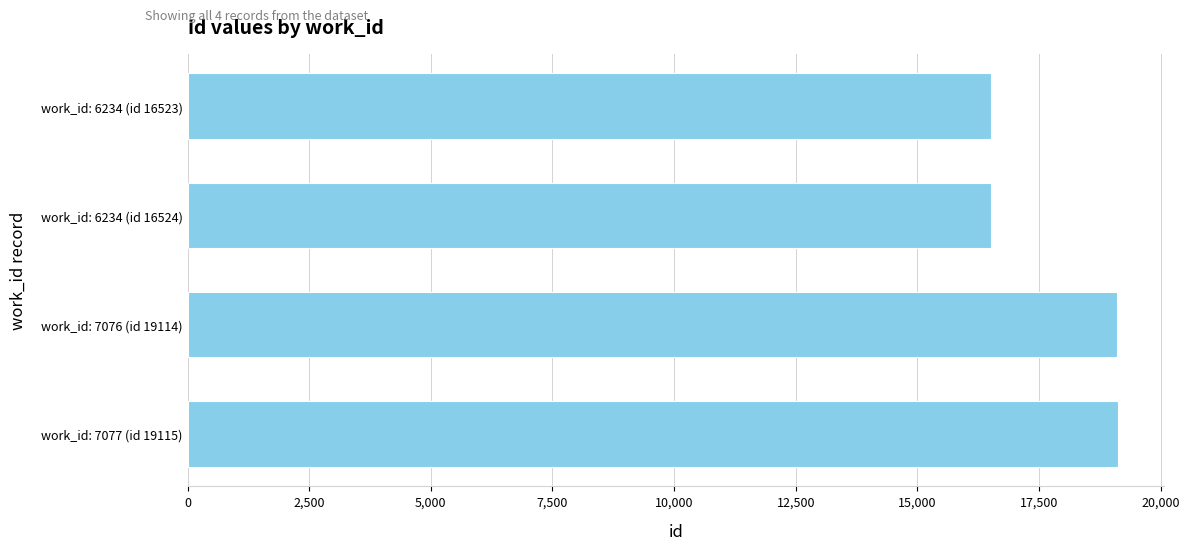

What is the label of the 3rd bar from the top?

work_id: 7076 (id 19114)